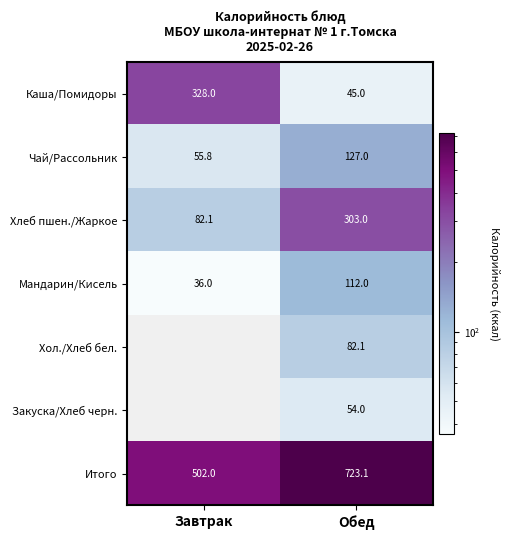

The Каша/Помидоры series shows 108.2 at Завтрак. True or false?

False